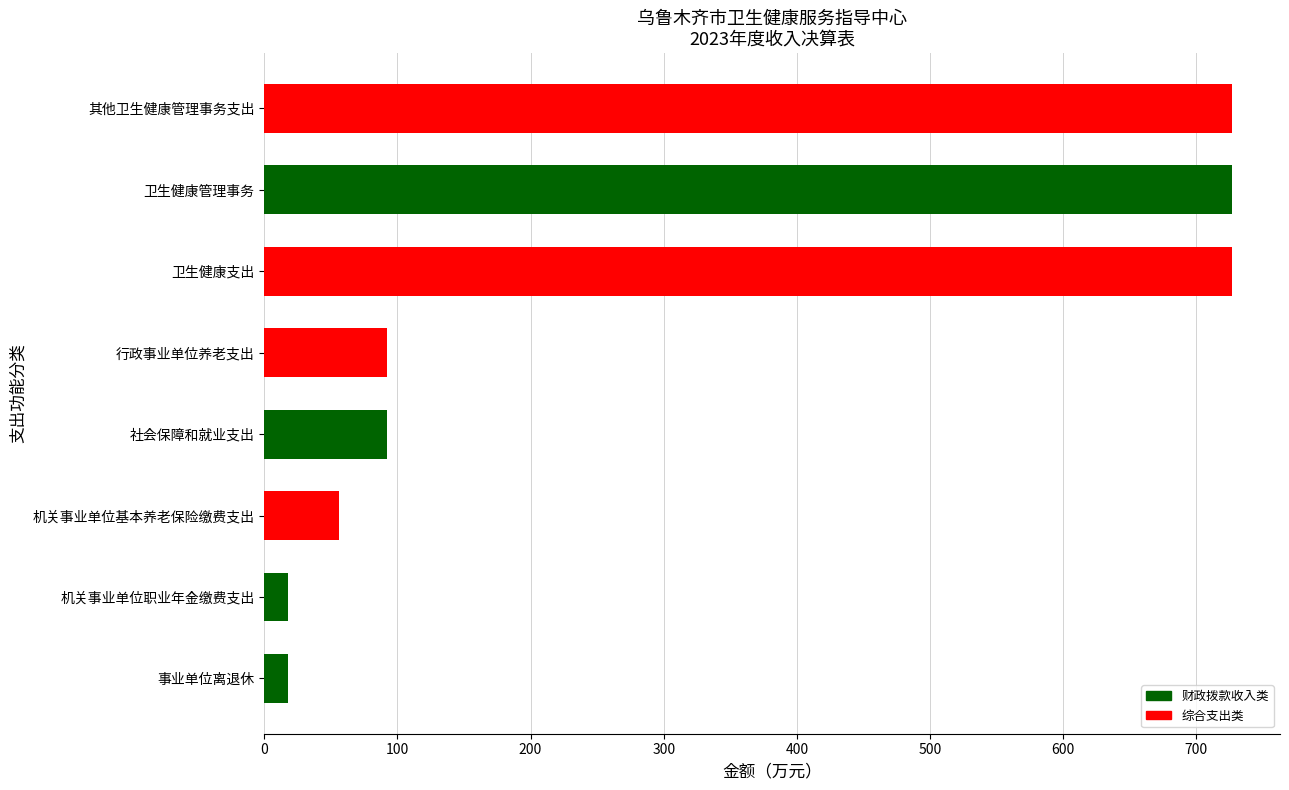

True or false: the data shows 99.3 at 机关事业单位基本养老保险缴费支出.

False